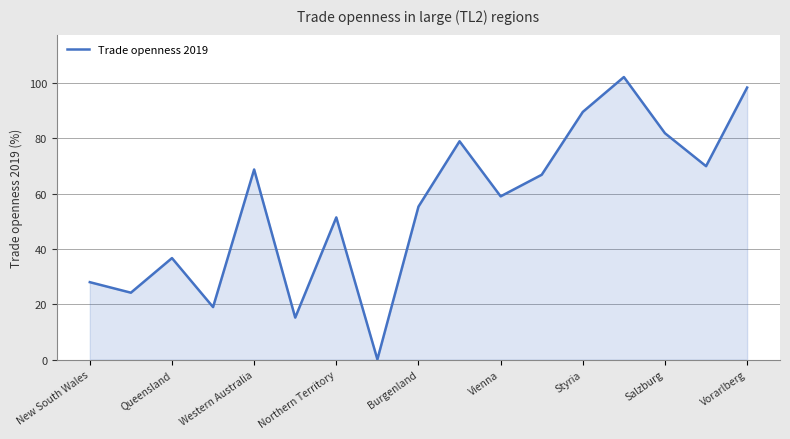

What is the greatest value displayed?

102.1